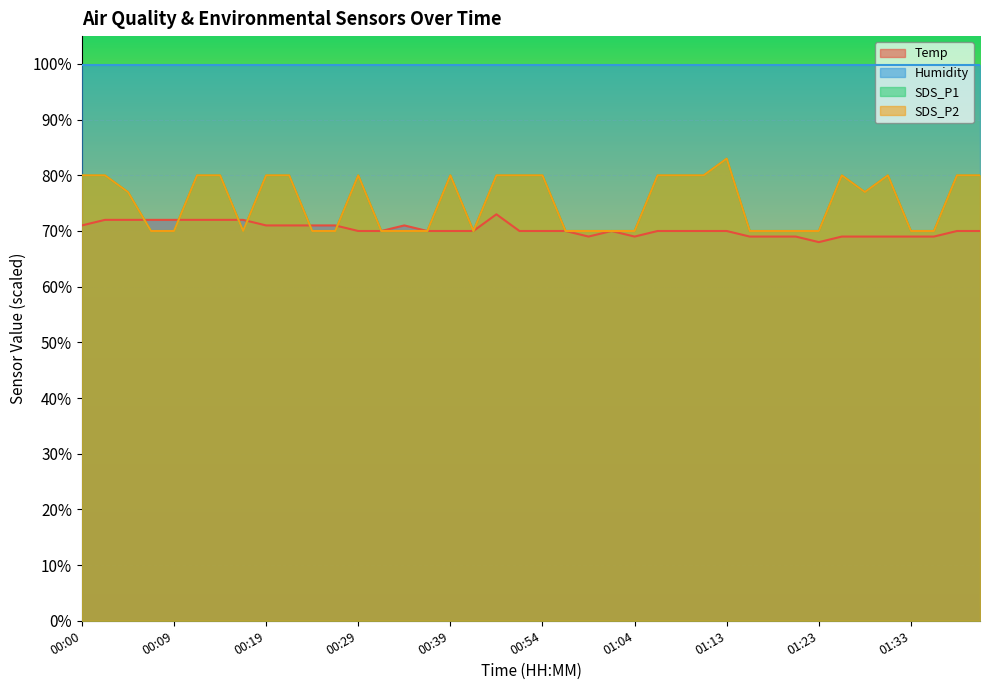

Which series changed the most between 00:14 and 00:36?

SDS_P1